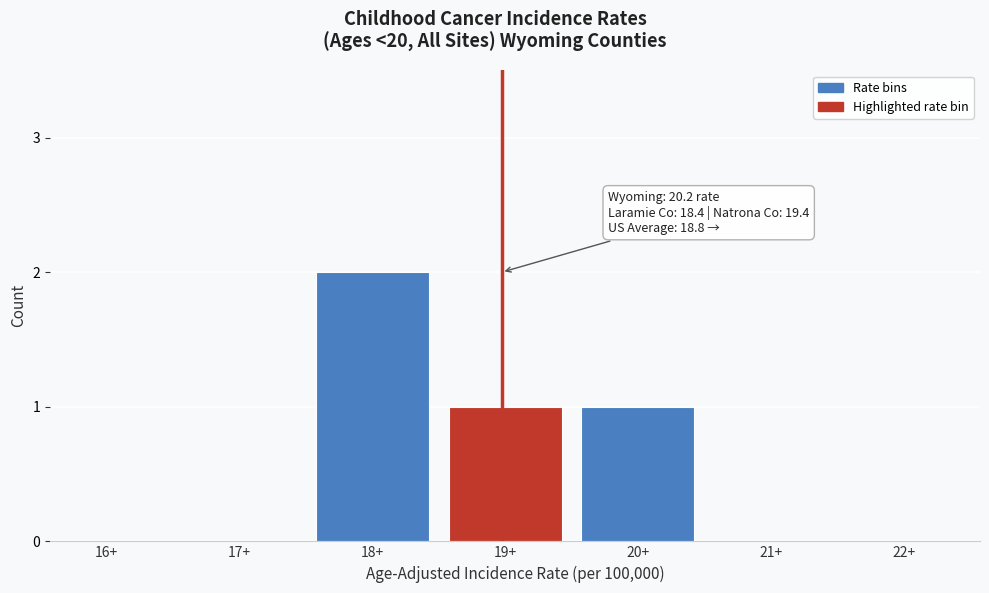

Reading left to right, what are all the values shown in this chart?

16+=0	17+=0	18+=2	19+=1	20+=1	21+=0	22+=0